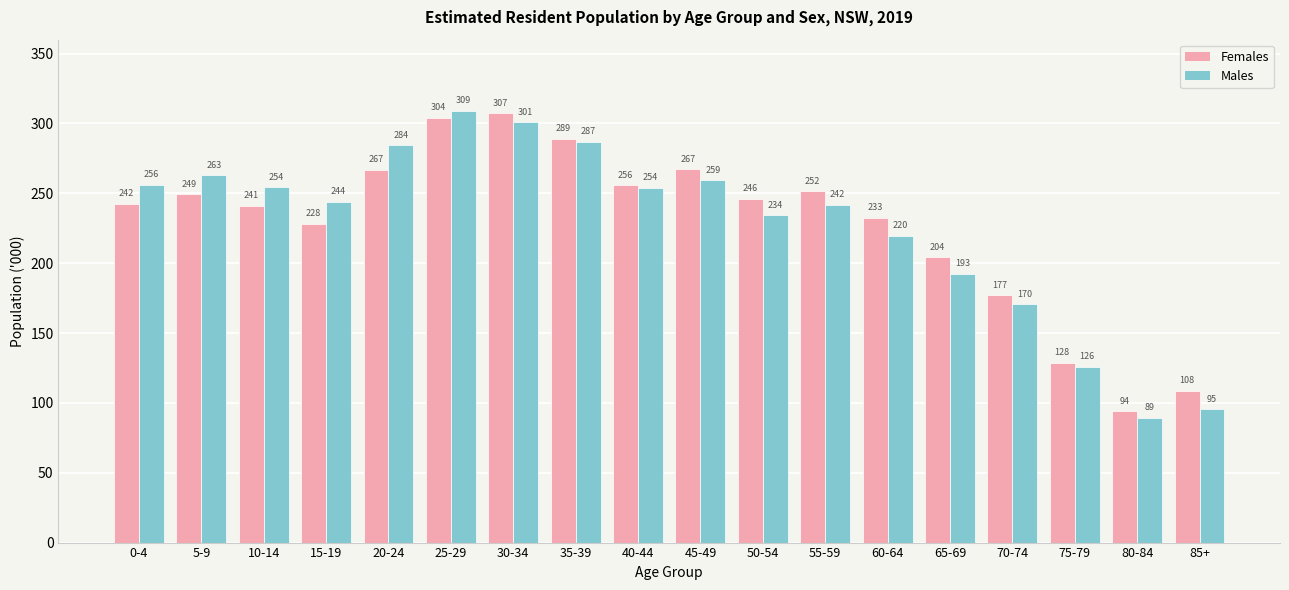

What is the label of the 4th bar from the left?

15-19